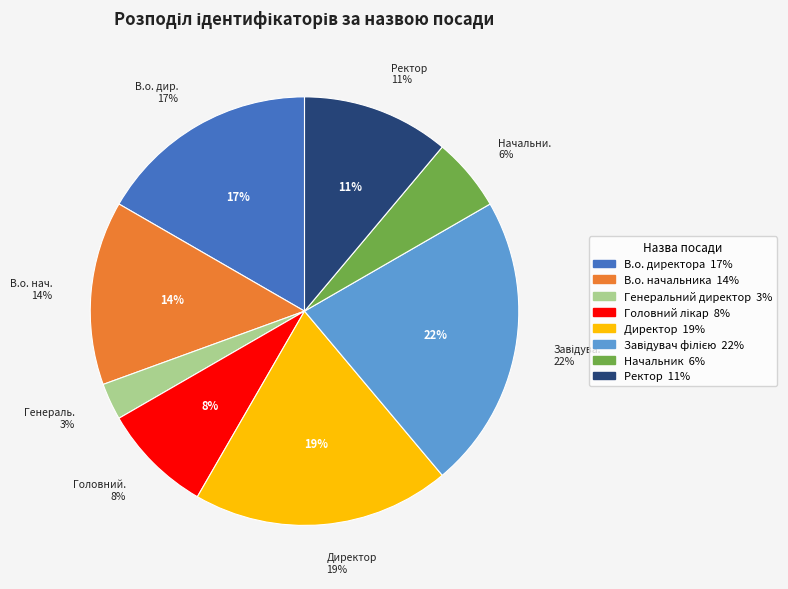

Rank the categories by value from lowest to highest.

Генеральний директор, Начальник, Головний лікар, Ректор, В.о. начальника, В.о. директора, Директор, Завідувач філією